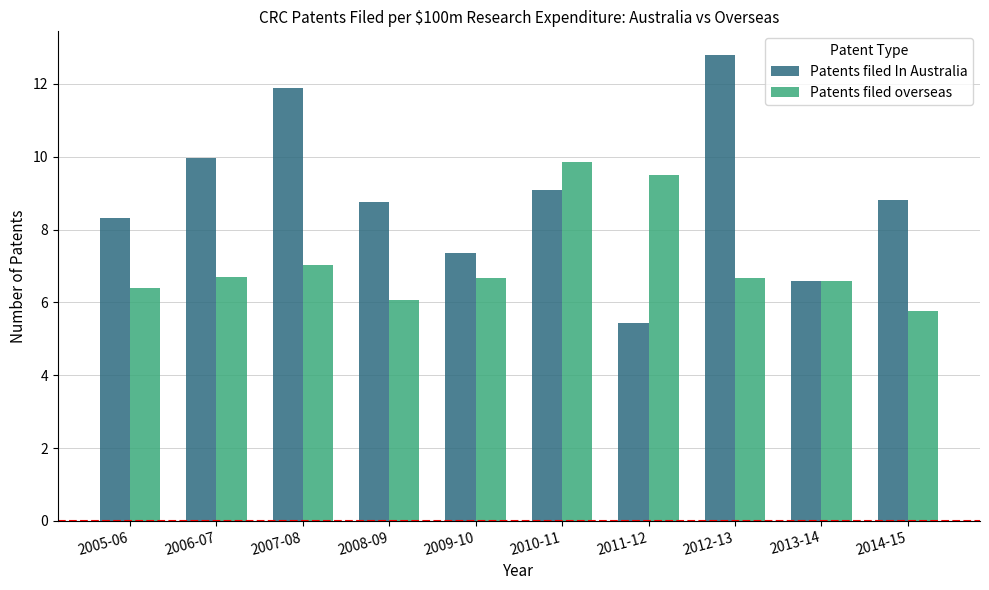

Where does the Patents filed overseas series first go above 6?

2005-06